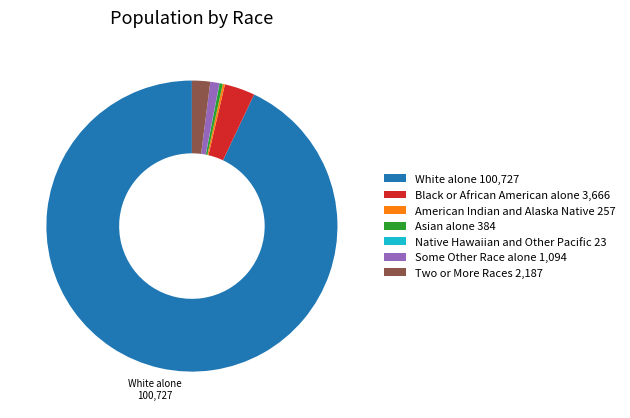

Approximately how many times larger is the value at Two or More Races 2,187 compared to Black or African American alone 3,666?

0.6